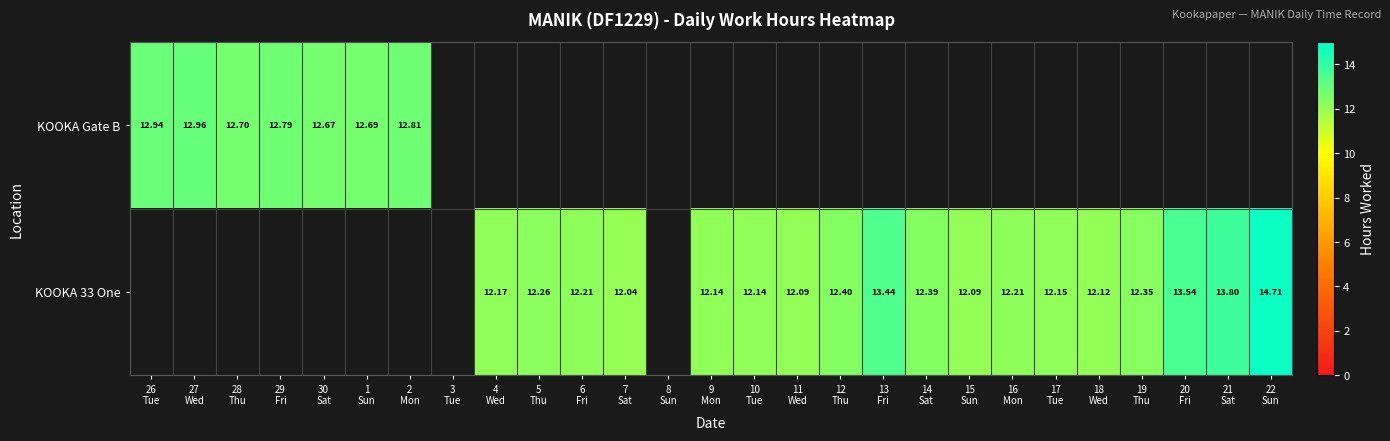

The value of KOOKA 33 One at 15 Sun is 12.1. True or false?

True